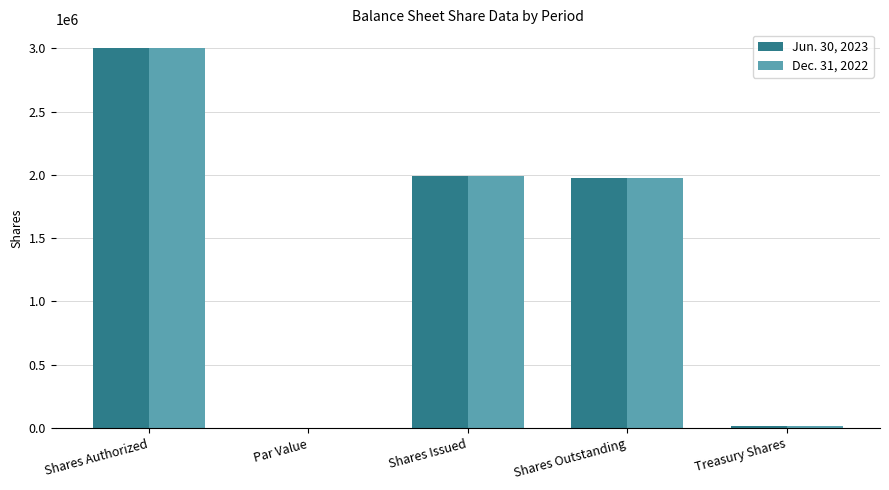

Which label corresponds to the largest value in the chart?

Shares Authorized